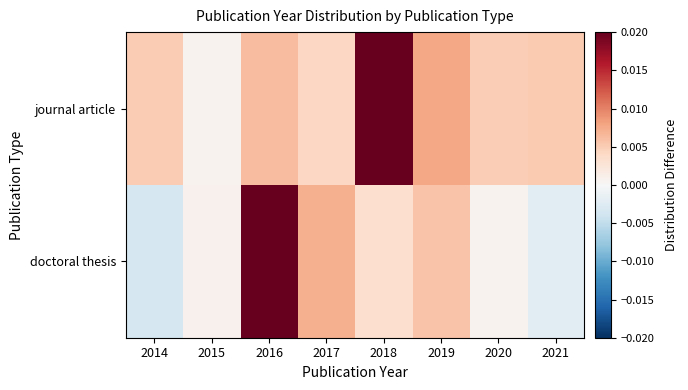

At how many categories does at least one series exceed 0?

8